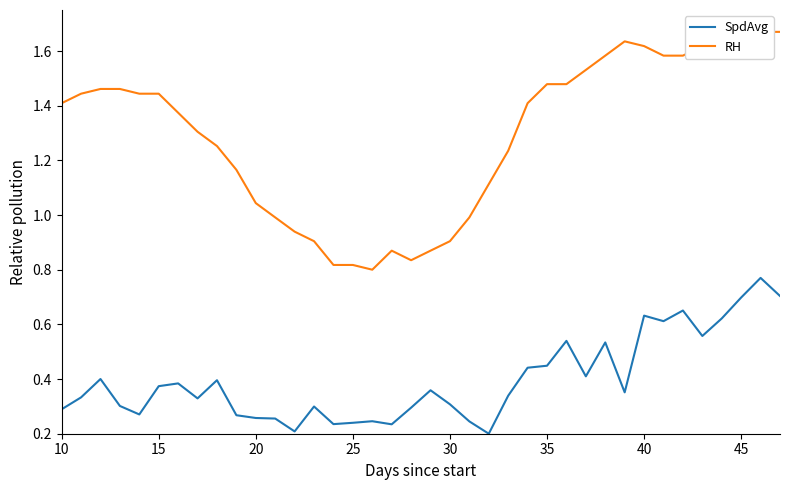

How many categories are shown in the chart?

38